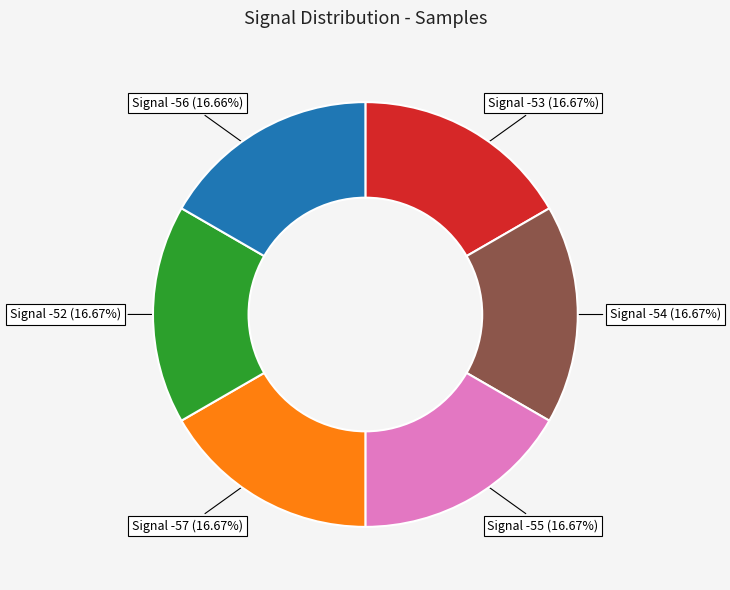

What is the ratio of the value at Signal -52 to the value at Signal -57?

1.0